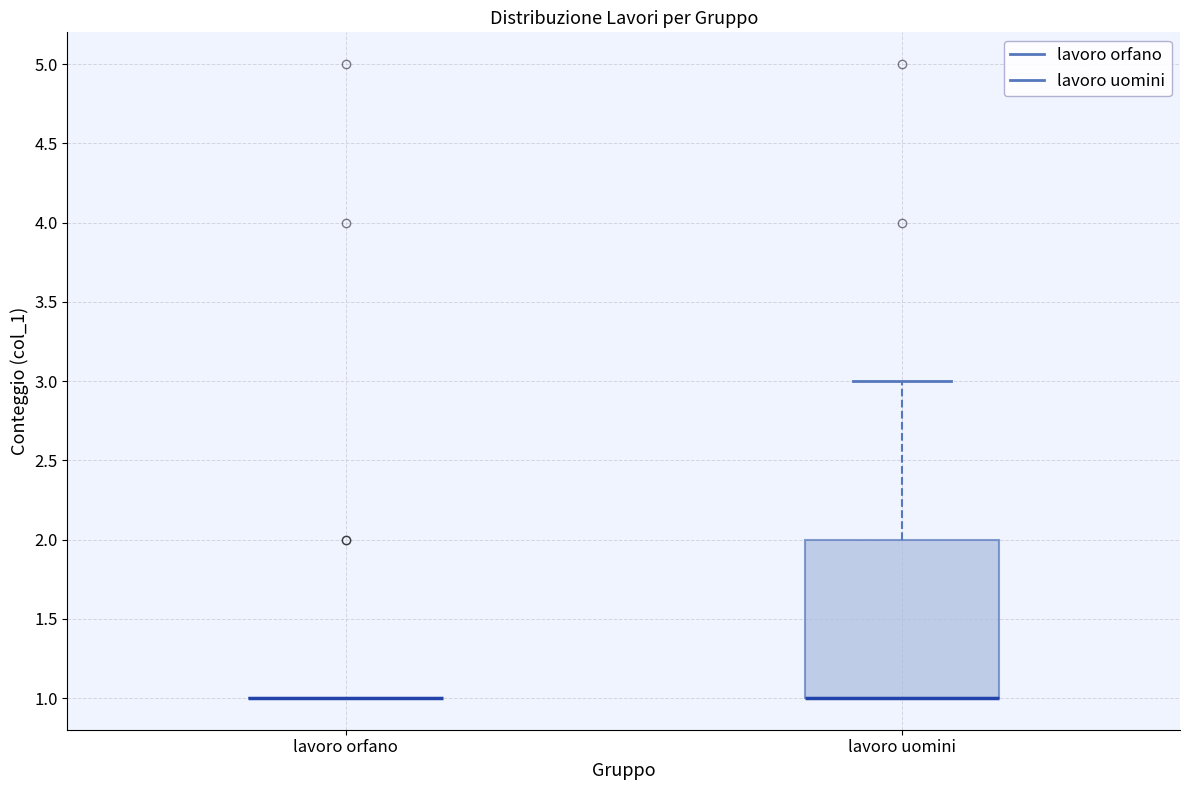

Reading left to right, transcribe this box plot: for each box, give where its median line is, the range the box spans, and where its two whiskers end, as read against the y-axis. The values are not printed on the chart, so give them approximately, as read against the axis.

lavoro orfano: box collapsed to a line at 1, whiskers 1 to 1
lavoro uomini: median 1 (drawn on the box's lower edge), box 1 to 2, whiskers 1 to 3